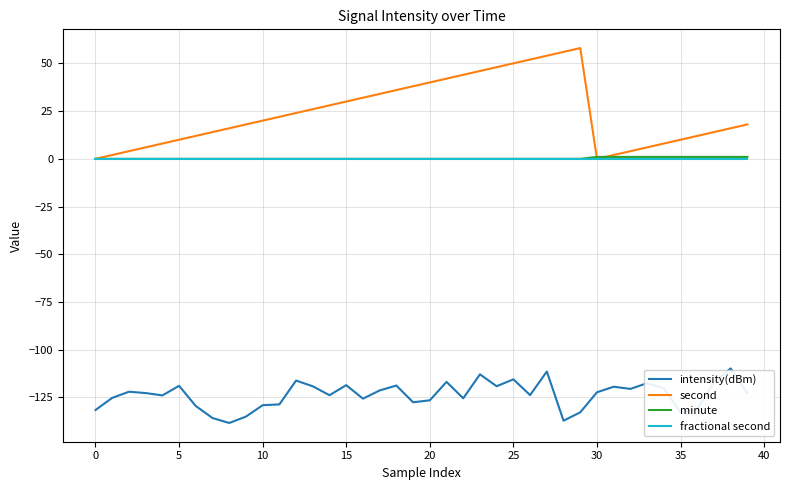

Which series has the largest total across all categories?

second